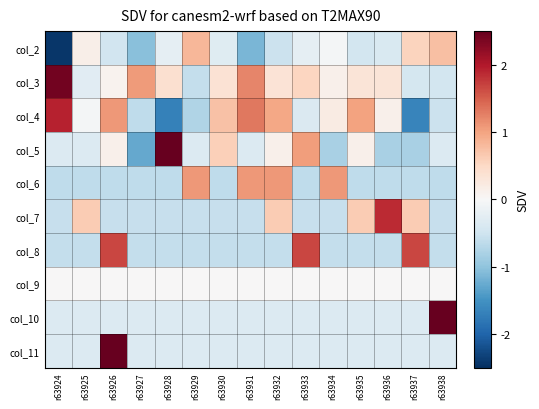

At how many categories does at least one series exceed 1?

13